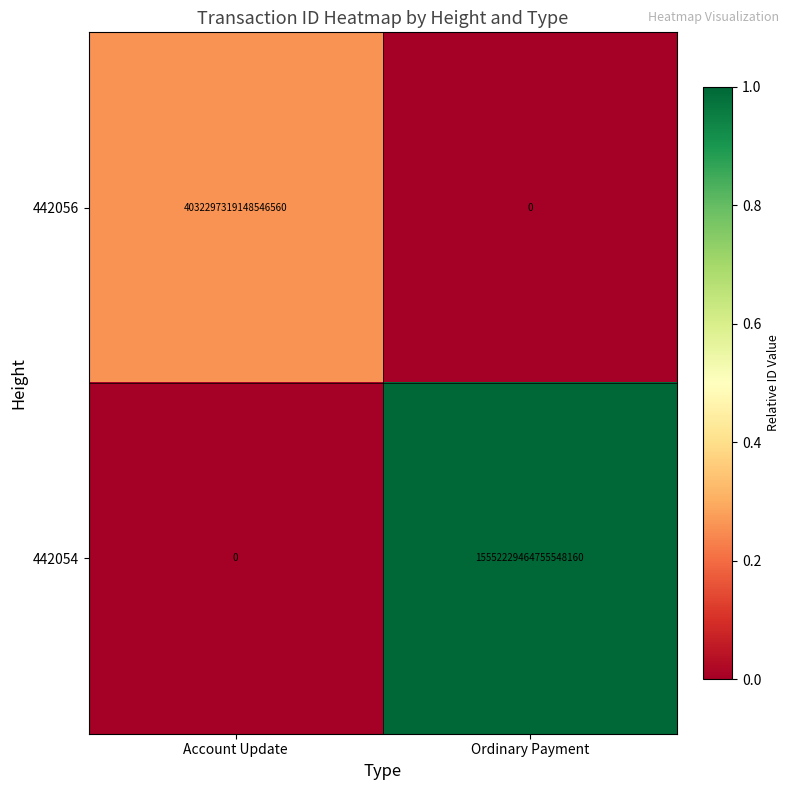

Rank the series by their maximum value, from highest to lowest.

442054, 442056